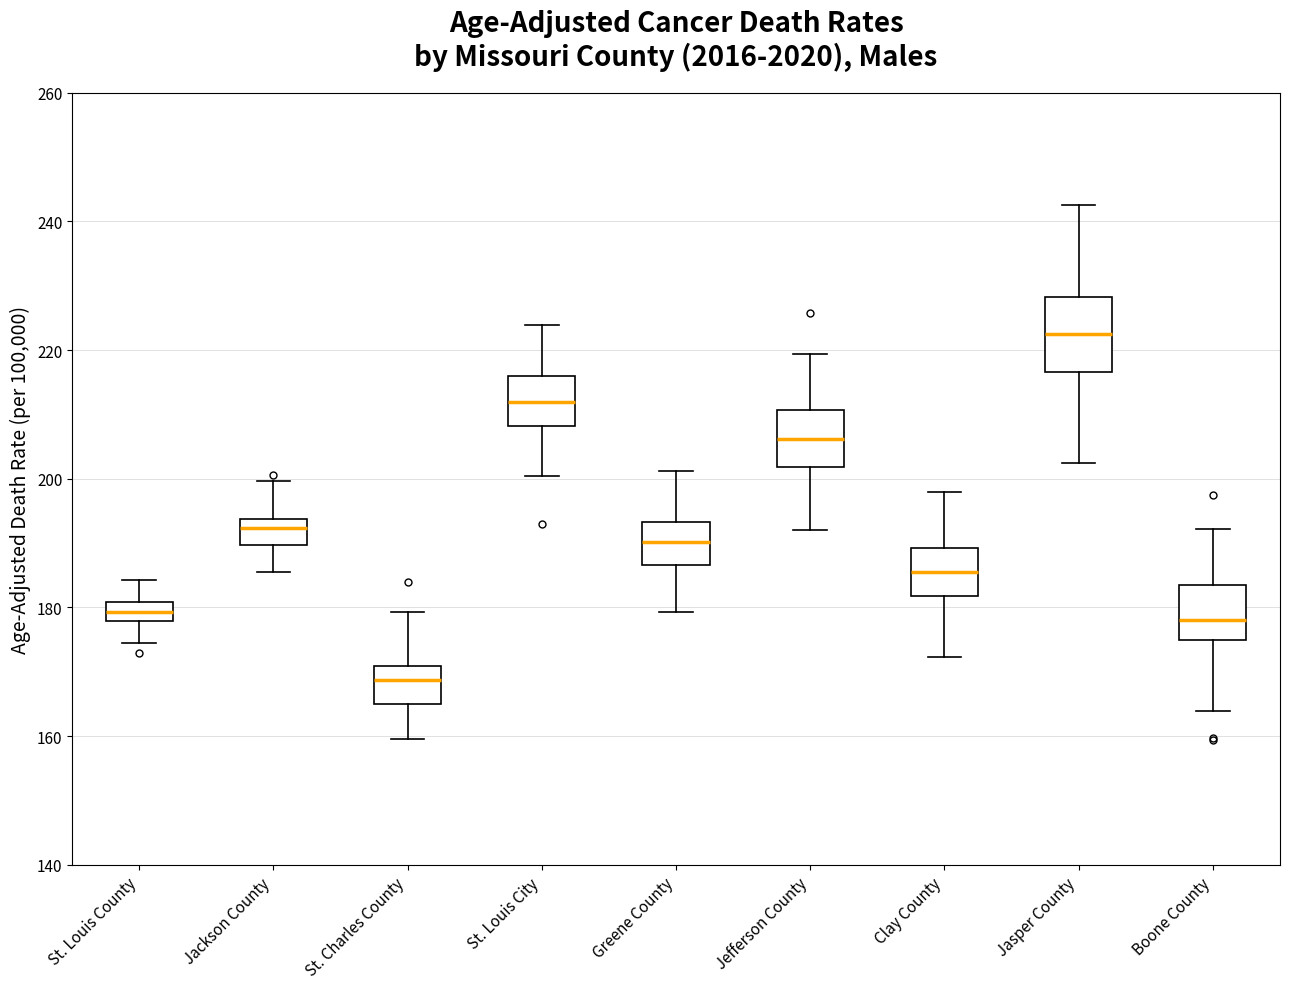

Which box is the tallest, from its lower edge to its upper edge?

Jasper County